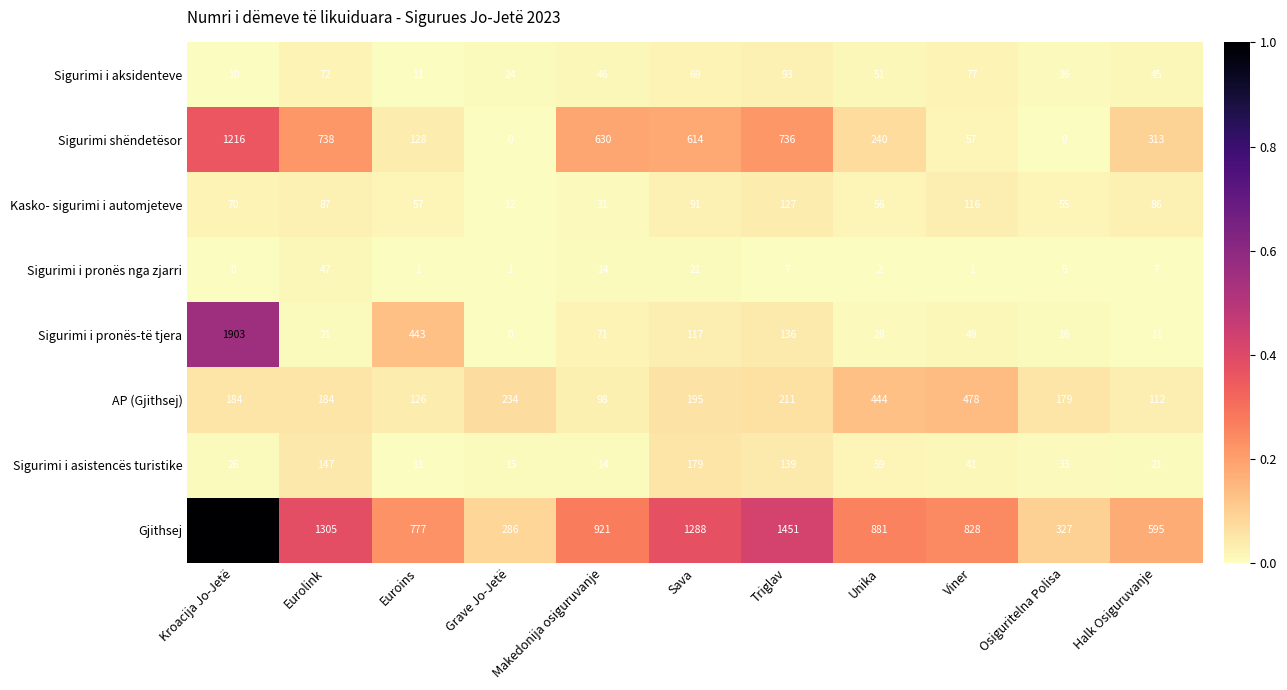

What is the sum of the Sigurimi shëndetësor values at Halk Osiguruvanje and Osiguritelna Polisa?

313